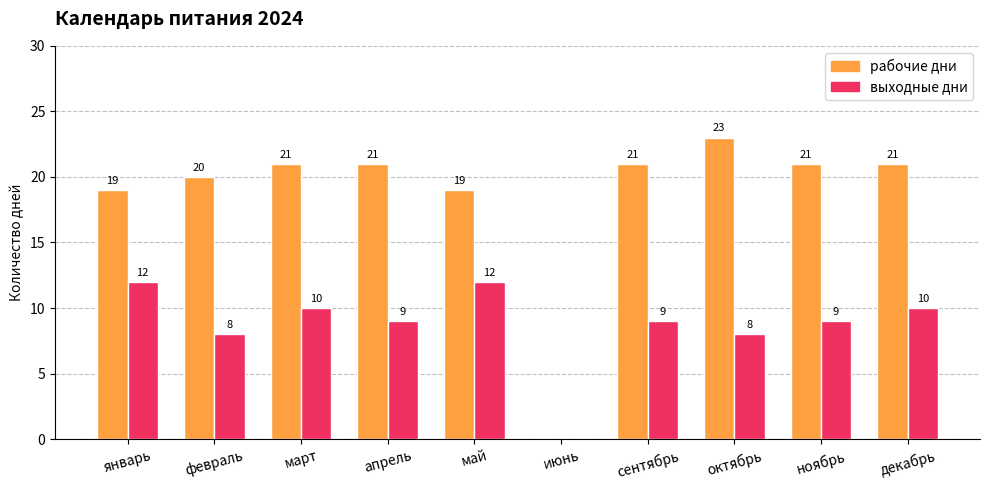

Which series has the largest total across all categories?

рабочие дни